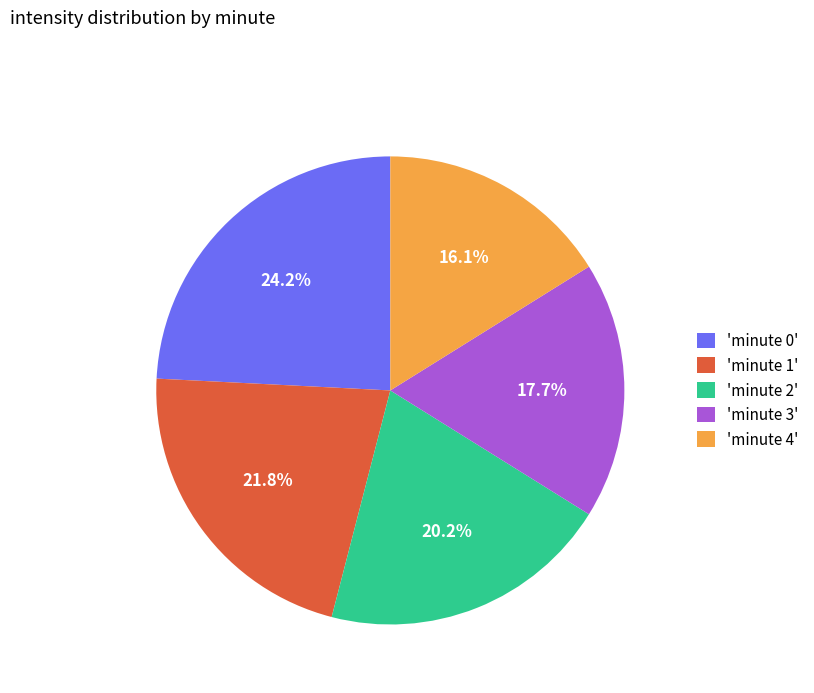

Is there any slice that represents more than half of the pie?

No